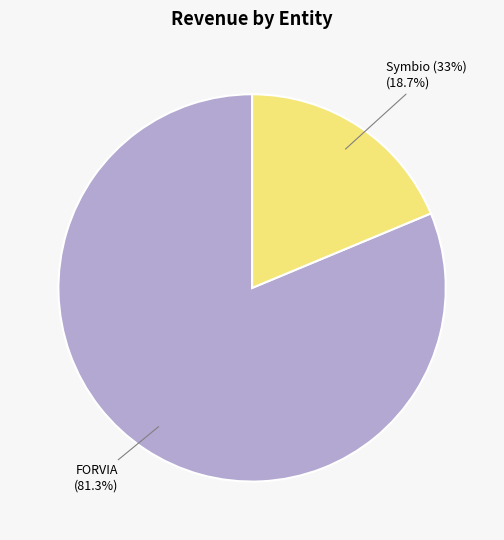

Rank the categories by value from lowest to highest.

Symbio (33%), FORVIA